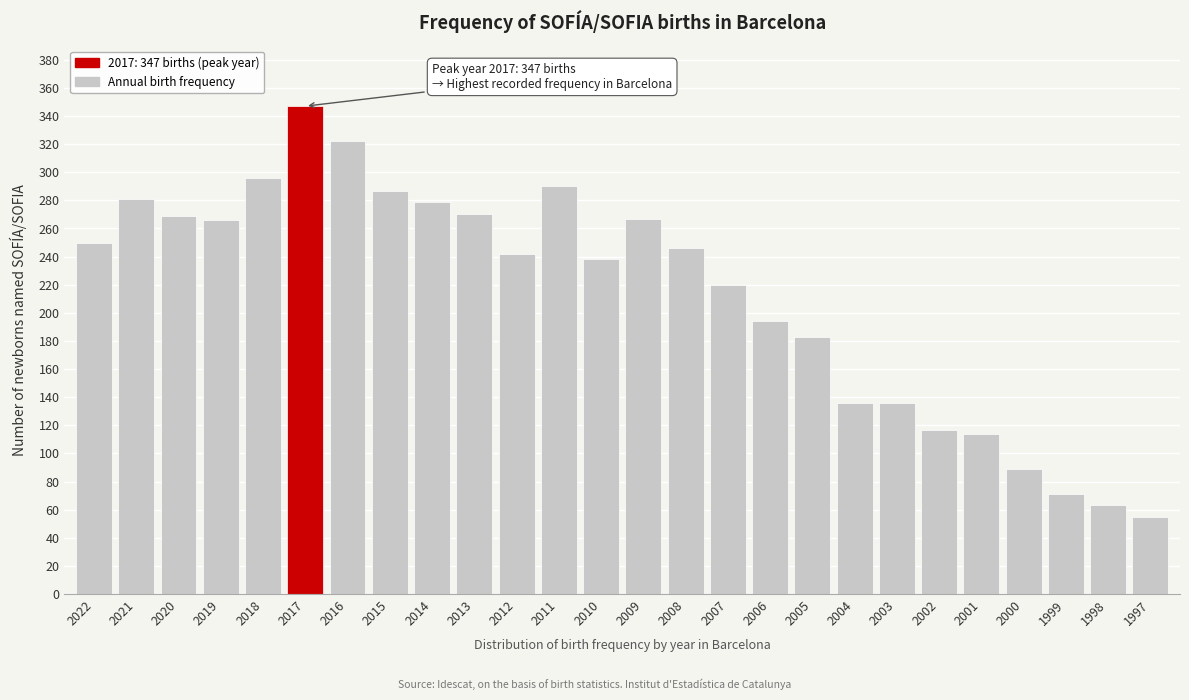

The value at 2019 is 266. True or false?

True